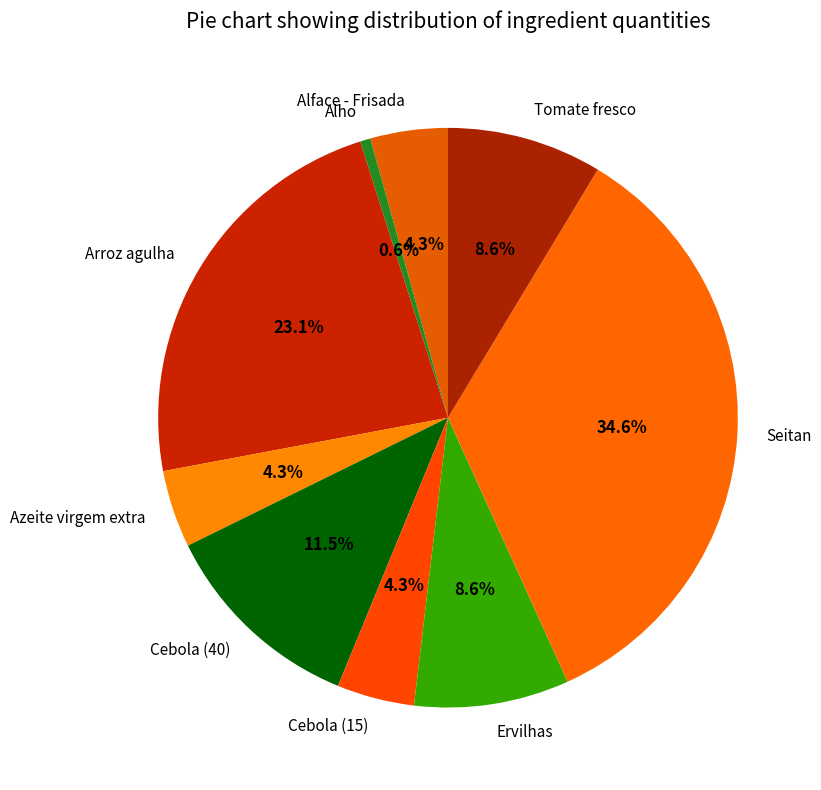

What percentage is NOT represented by Azeite virgem extra?

95.7%